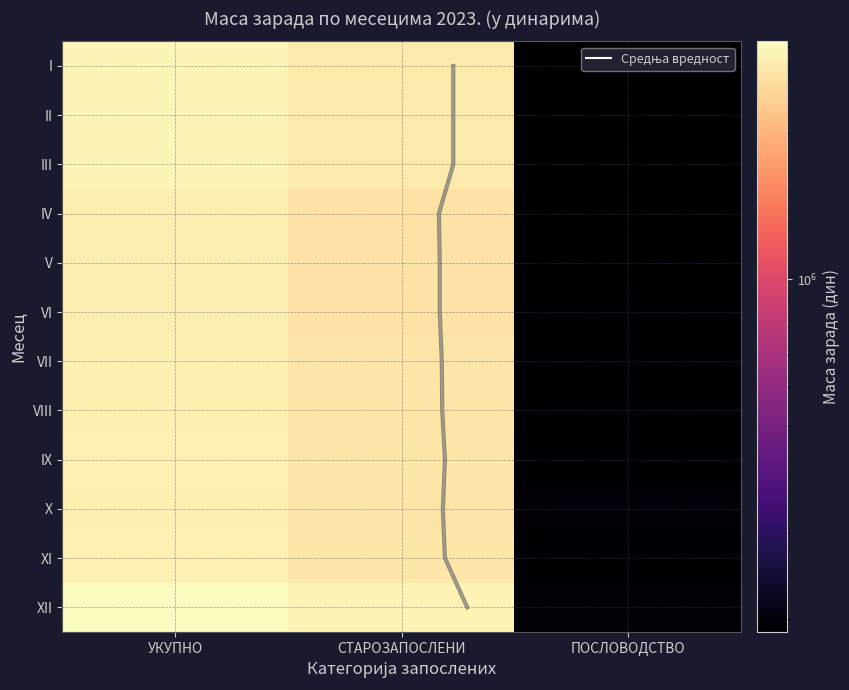

Reading right to left, extract all data points from this chart.

I: ПОСЛОВОДСТВО=189166	СТАРОЗАПОСЛЕНИ=2760834	УКУПНО=2950000
II: ПОСЛОВОДСТВО=189963	СТАРОЗАПОСЛЕНИ=2760037	УКУПНО=2950000
III: ПОСЛОВОДСТВО=188532	СТАРОЗАПОСЛЕНИ=2761468	УКУПНО=2950000
IV: ПОСЛОВОДСТВО=189603	СТАРОЗАПОСЛЕНИ=2622647	УКУПНО=2812250
V: ПОСЛОВОДСТВО=188206	СТАРОЗАПОСЛЕНИ=2631794	УКУПНО=2820000
VI: ПОСЛОВОДСТВО=190368	СТАРОЗАПОСЛЕНИ=2629632	УКУПНО=2820000
VII: ПОСЛОВОДСТВО=190907	СТАРОЗАПОСЛЕНИ=2649093	УКУПНО=2840000
VIII: ПОСЛОВОДСТВО=190657	СТАРОЗАПОСЛЕНИ=2653343	УКУПНО=2844000
IX: ПОСЛОВОДСТВО=191757	СТАРОЗАПОСЛЕНИ=2678243	УКУПНО=2870000
X: ПОСЛОВОДСТВО=196151	СТАРОЗАПОСЛЕНИ=2653849	УКУПНО=2850000
XI: ПОСЛОВОДСТВО=191023	СТАРОЗАПОСЛЕНИ=2678977	УКУПНО=2870000
XII: ПОСЛОВОДСТВО=193500	СТАРОЗАПОСЛЕНИ=2890560	УКУПНО=3084060